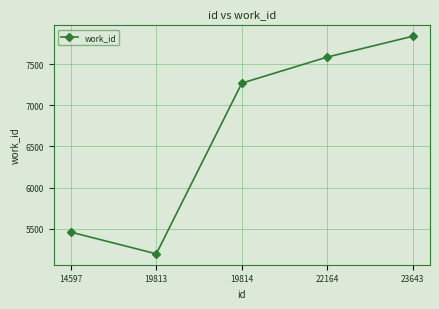

Read the value at 19813, to the nearest 100.

5200